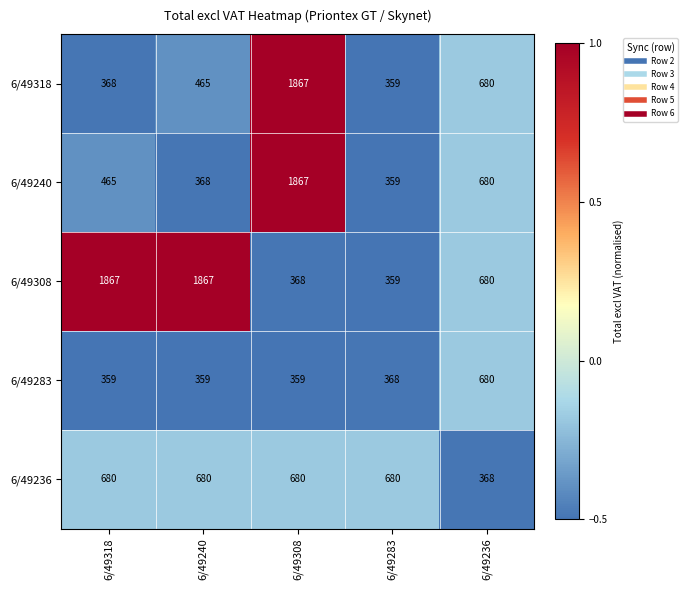

What is the spread (max minus min) of values at 6/49236?

312